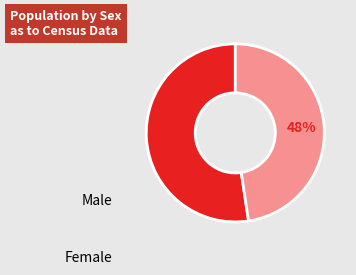

What is the largest slice in the pie chart?

Male